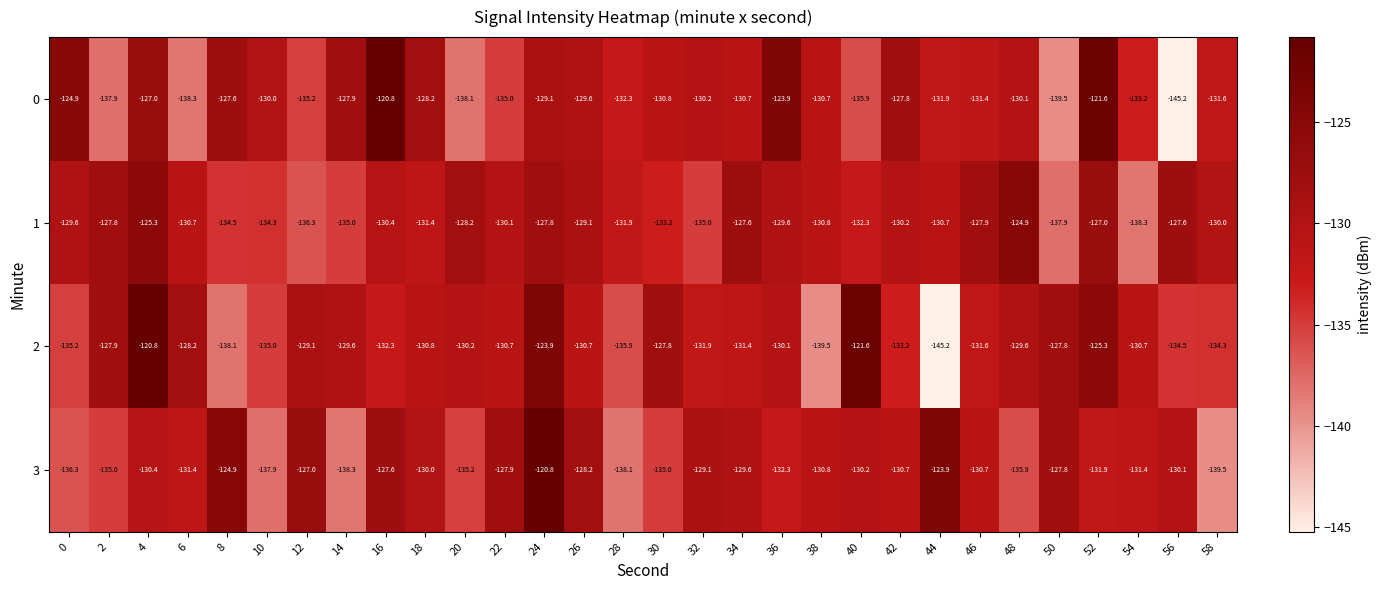

What is the total value across all series at 34?

-519.3